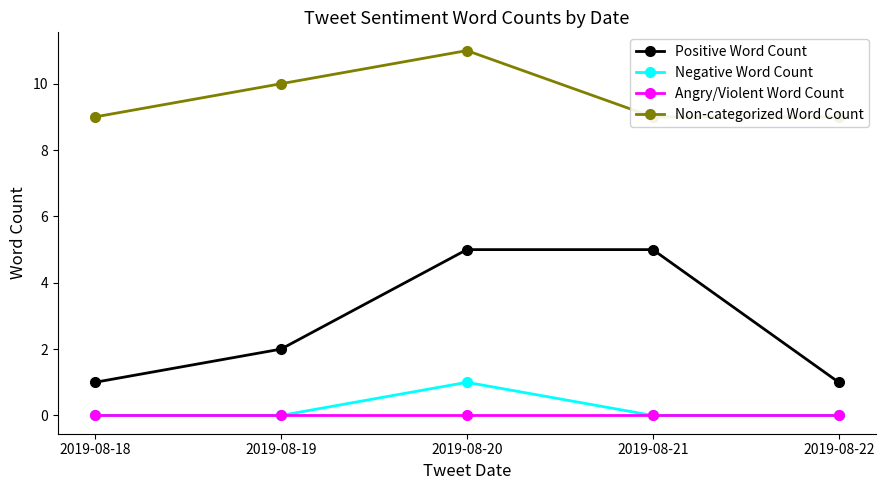

Reading right to left, extract all data points from this chart.

Positive Word Count: 2019-08-22=1	2019-08-21=5	2019-08-20=5	2019-08-19=2	2019-08-18=1
Negative Word Count: 2019-08-22=0	2019-08-21=0	2019-08-20=1	2019-08-19=0	2019-08-18=0
Angry/Violent Word Count: 2019-08-22=0	2019-08-21=0	2019-08-20=0	2019-08-19=0	2019-08-18=0
Non-categorized Word Count: 2019-08-22=9	2019-08-21=9	2019-08-20=11	2019-08-19=10	2019-08-18=9